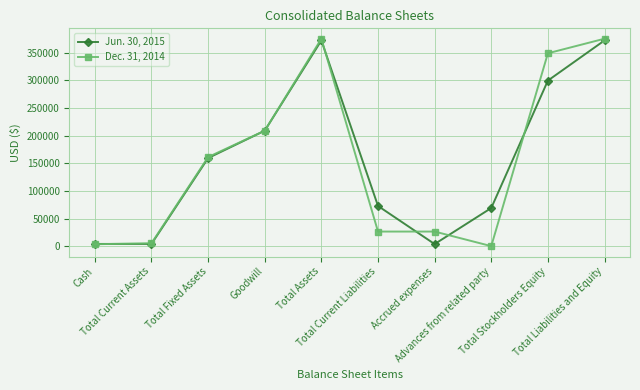

At which category does the chart reach its minimum across all series?

Advances from related party